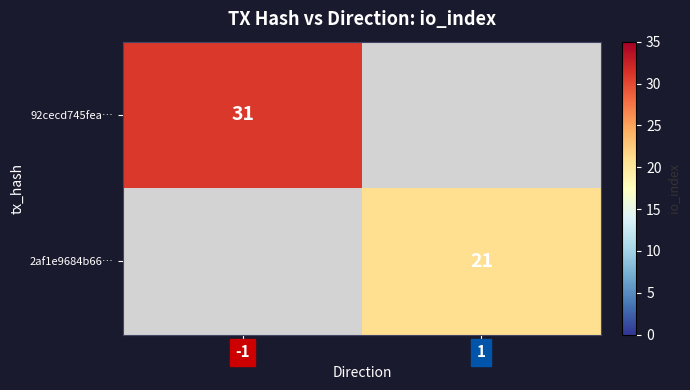

Is it true that 92cecd745fea… equals 54 at -1?

False